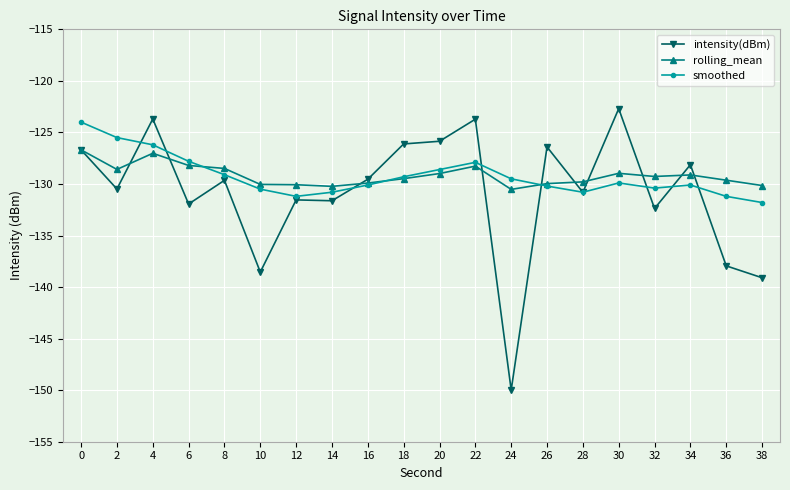

Where is the first local minimum for rolling_mean?

2